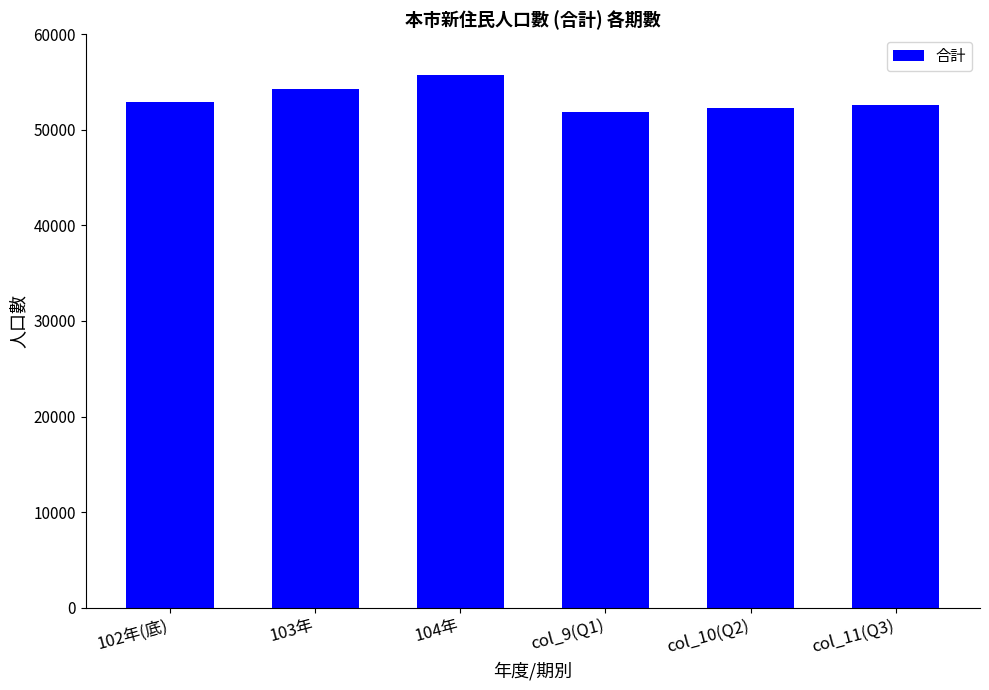

What is the approximate value at col_11(Q3), to the nearest 10?

52630